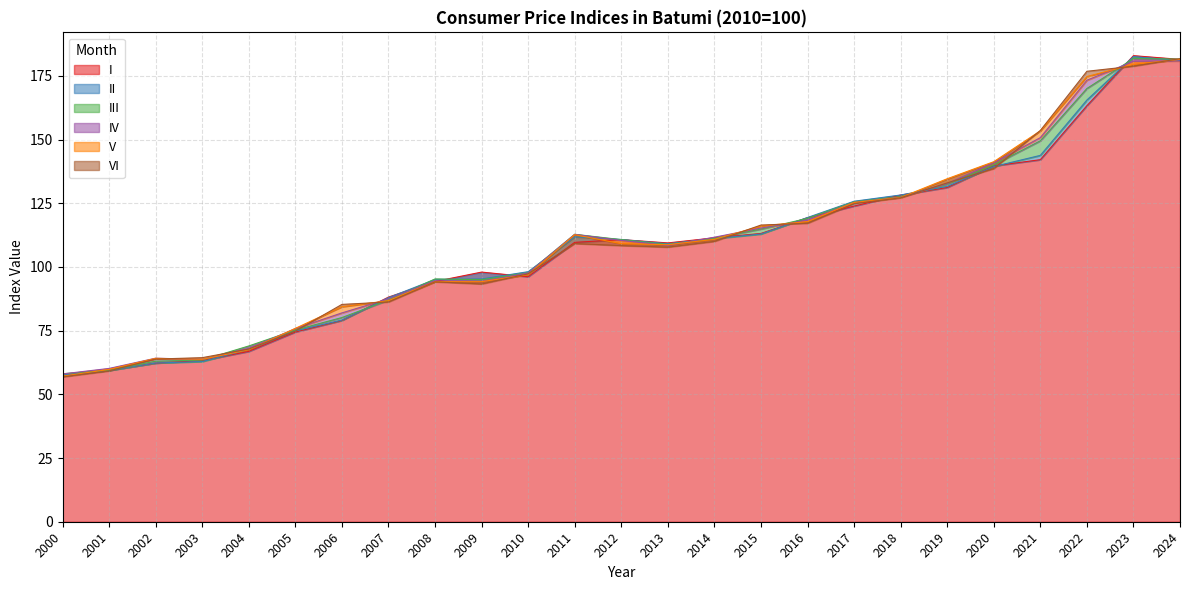

Which series has the largest total across all categories?

V